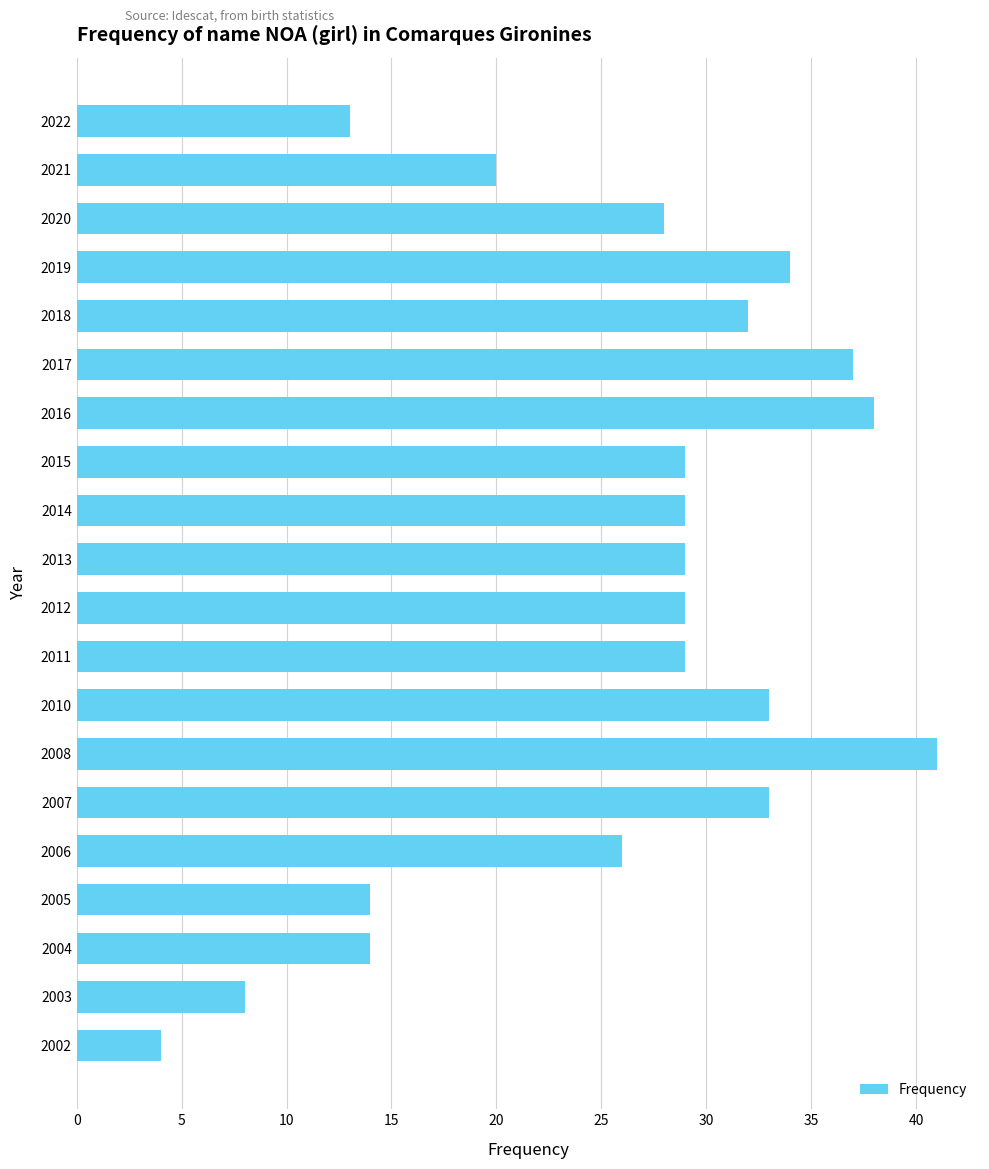

Reading top to bottom, what are all the values shown in this chart?

2022=13	2021=20	2020=28	2019=34	2018=32	2017=37	2016=38	2015=29	2014=29	2013=29	2012=29	2011=29	2010=33	2008=41	2007=33	2006=26	2005=14	2004=14	2003=8	2002=4